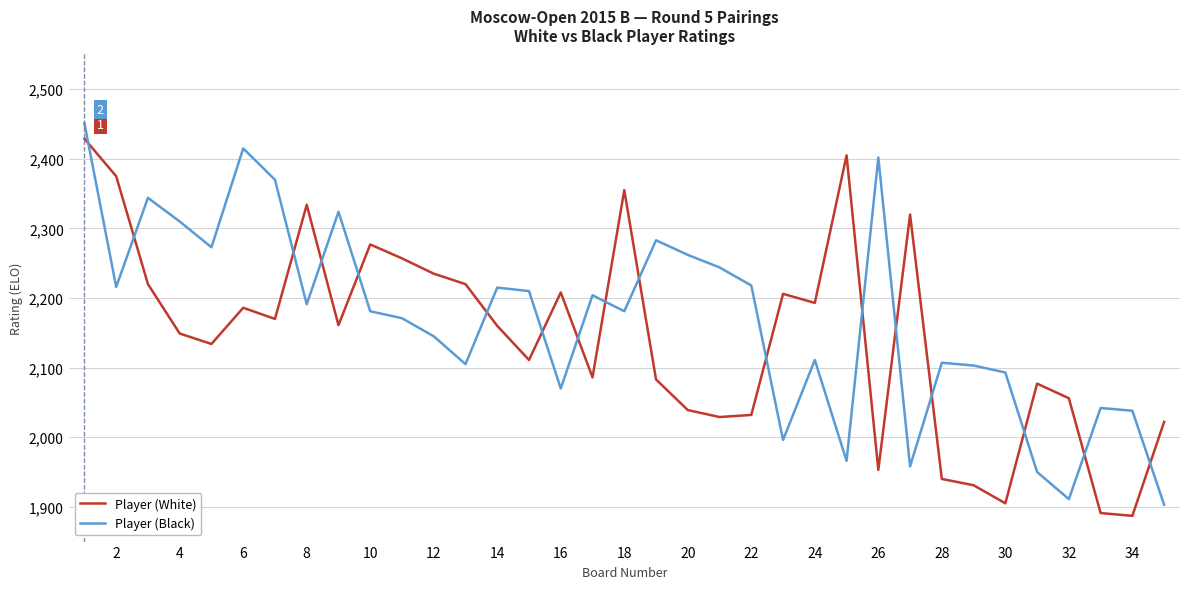

What is the minimum value for Player (Black)?

1903